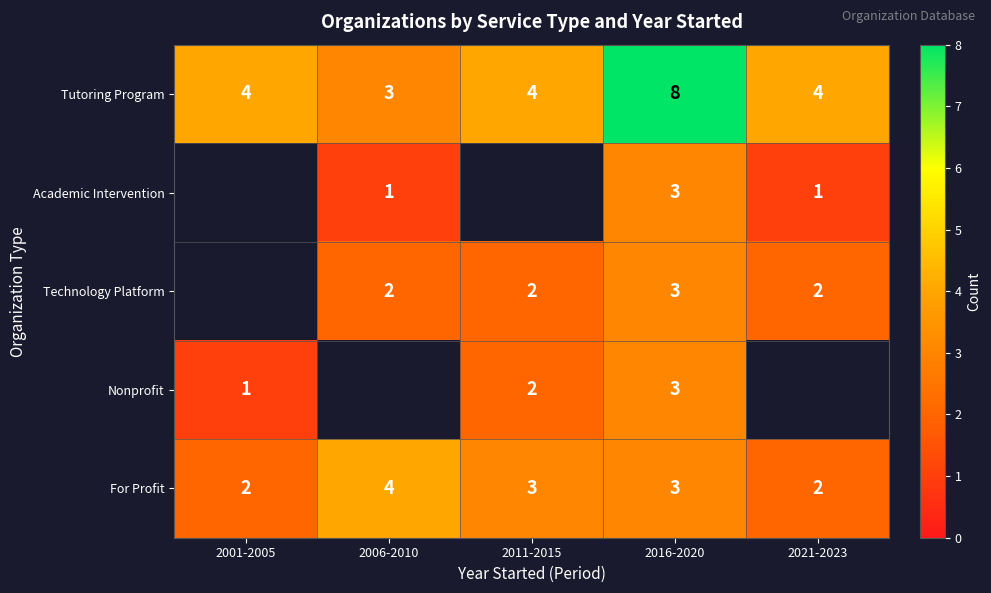

Is the value of Tutoring Program at 2001-2005 greater than the value of Academic Intervention at 2016-2020?

Yes